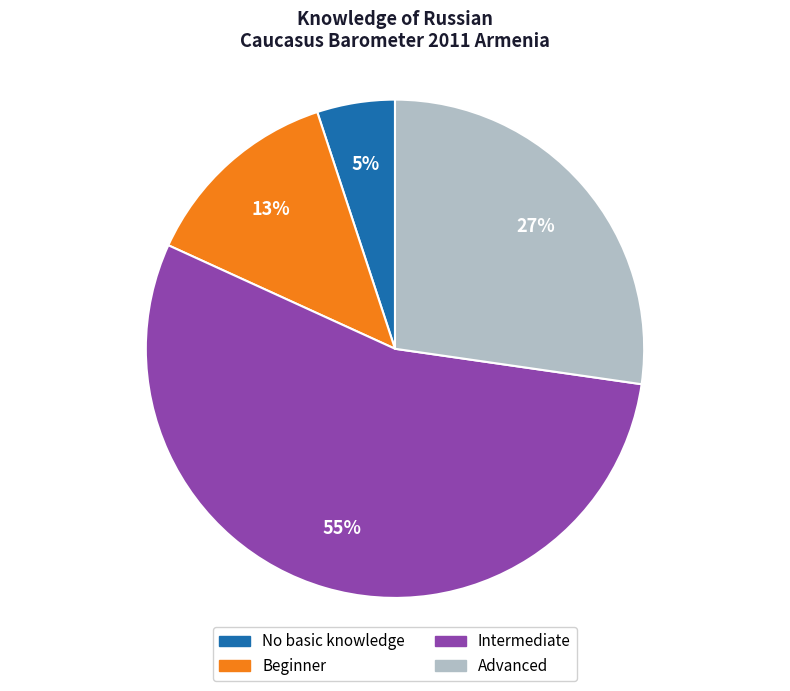

Does Intermediate account for over 50% of the chart?

Yes